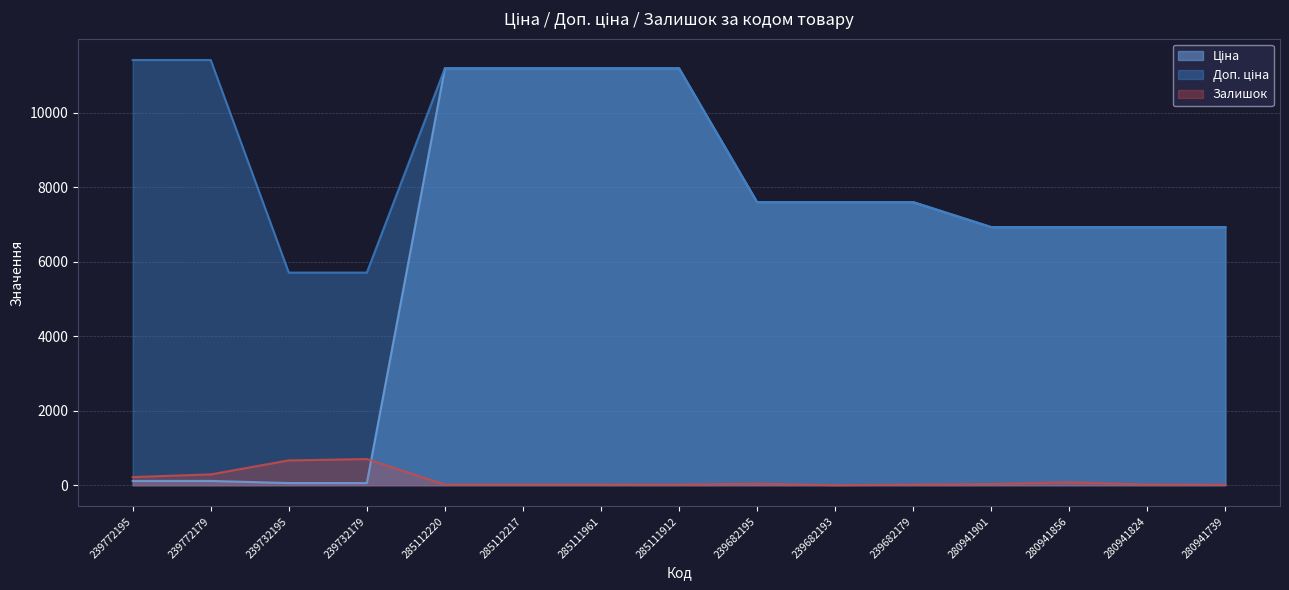

Reading right to left, what are all the values shown in this chart?

Ціна: 6925.7	6925.7	6925.7	6925.7	7596.5	7596.5	7596.5	11188.2	11188.2	11188.2	11188.2	57.0	57.0	114.1	114.1
Доп. ціна: 6925.7	6925.7	6925.7	6925.7	7596.5	7596.5	7596.5	11188.2	11188.2	11188.2	11188.2	5705.0	5705.0	11410.0	11410.0
Залишок: 12.0	17.0	81.0	31.0	17.0	0.0	41.0	15.0	17.0	17.0	17.0	702.0	665.0	290.0	218.0